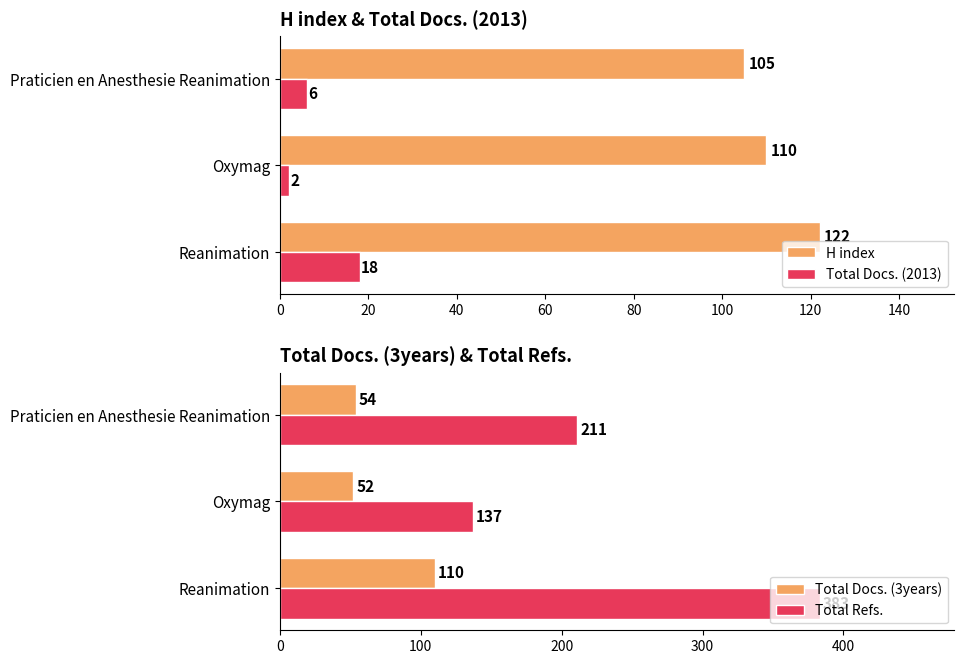

Reading left to right, transcribe all the data shown in this chart.

H index: 122	110	105
Total Docs. (2013): 18	2	6
Total Docs. (3years): 110	52	54
Total Refs.: 383	137	211